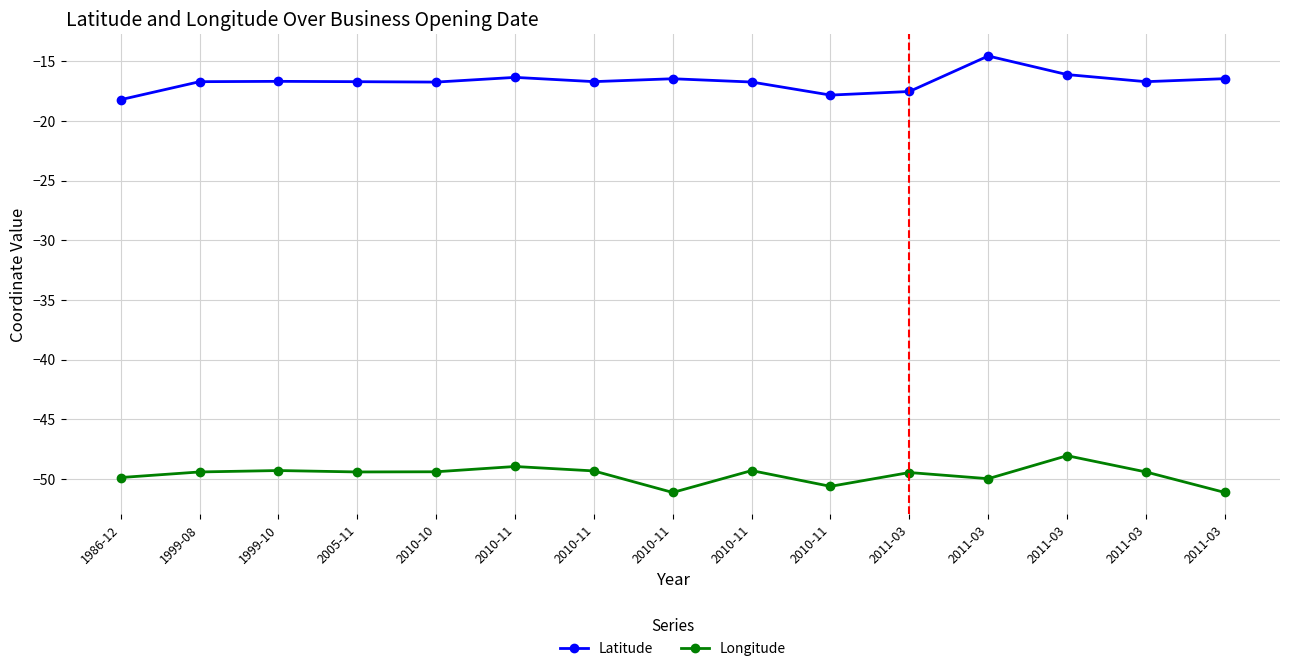

True or false: Longitude and Latitude intersect in this chart.

False